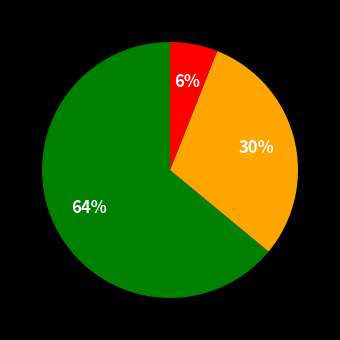

To the nearest percent, what is the average slice percentage?

33%